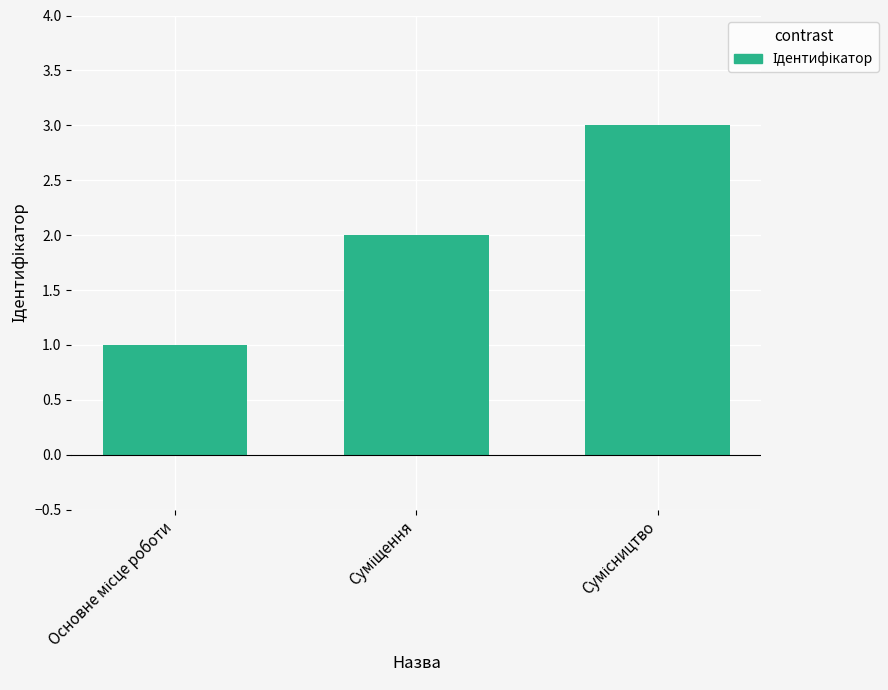

What is the sum of all values?

6